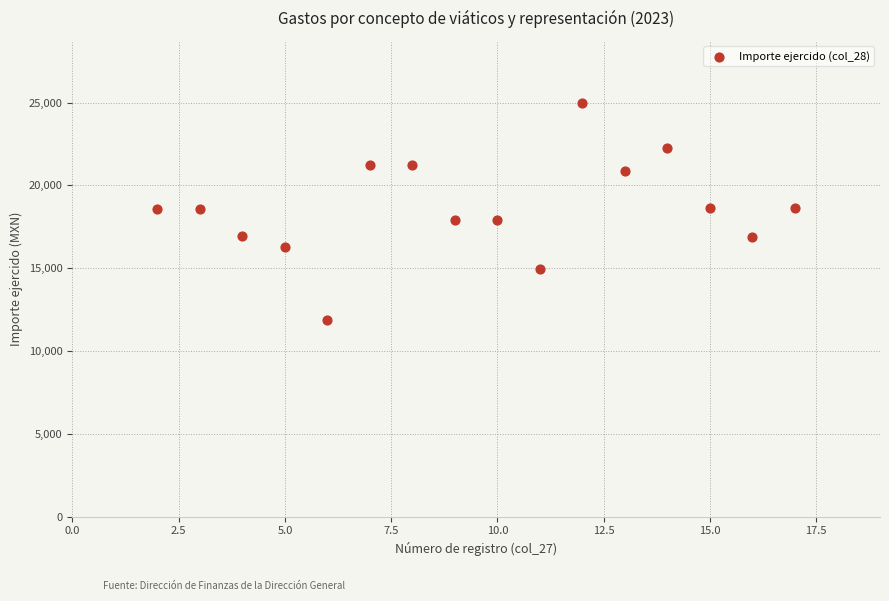

What is the range of Y values (max minus min)?

13101.9